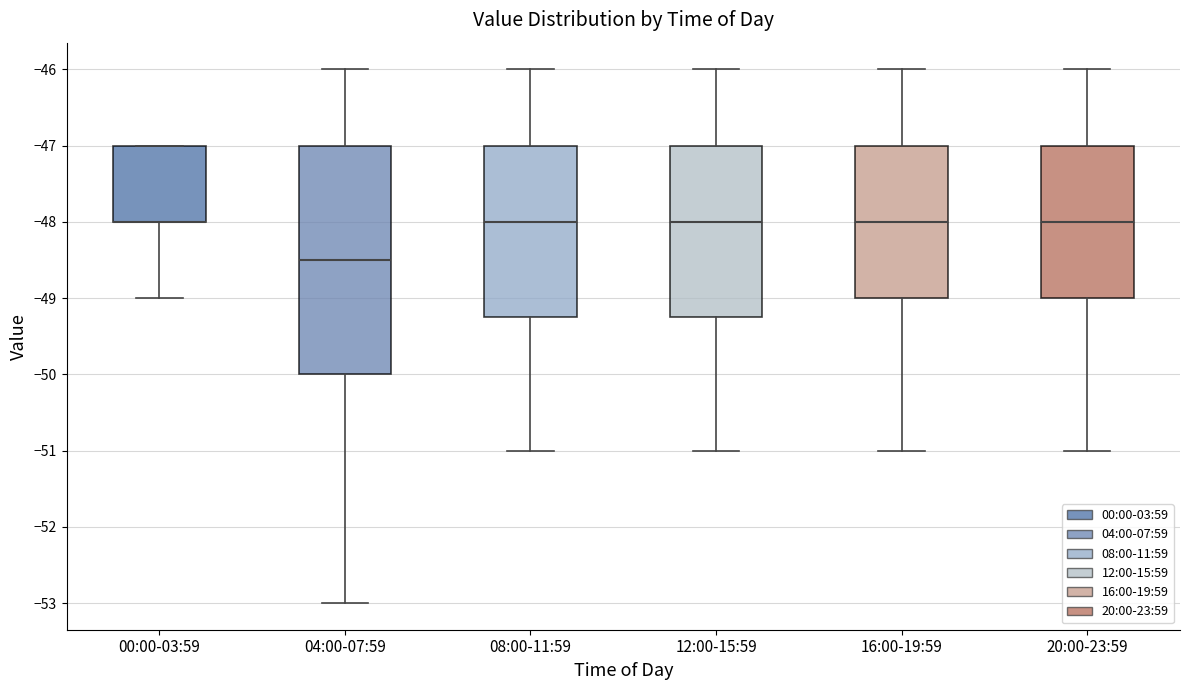

Reading left to right, transcribe this box plot: for each box, give where its median line is, the range the box spans, and where its two whiskers end, as read against the y-axis. The values are not printed on the chart, so give them approximately, as read against the axis.

00:00-03:59: median -48.0 (drawn on the box's lower edge), box -48.0 to -47.0, whiskers -49.0 to -47.0
04:00-07:59: median -48.5, box -50.0 to -47.0, whiskers -53.0 to -46.0
08:00-11:59: median -48.0, box -49.2 to -47.0, whiskers -51.0 to -46.0
12:00-15:59: median -48.0, box -49.2 to -47.0, whiskers -51.0 to -46.0
16:00-19:59: median -48.0, box -49.0 to -47.0, whiskers -51.0 to -46.0
20:00-23:59: median -48.0, box -49.0 to -47.0, whiskers -51.0 to -46.0